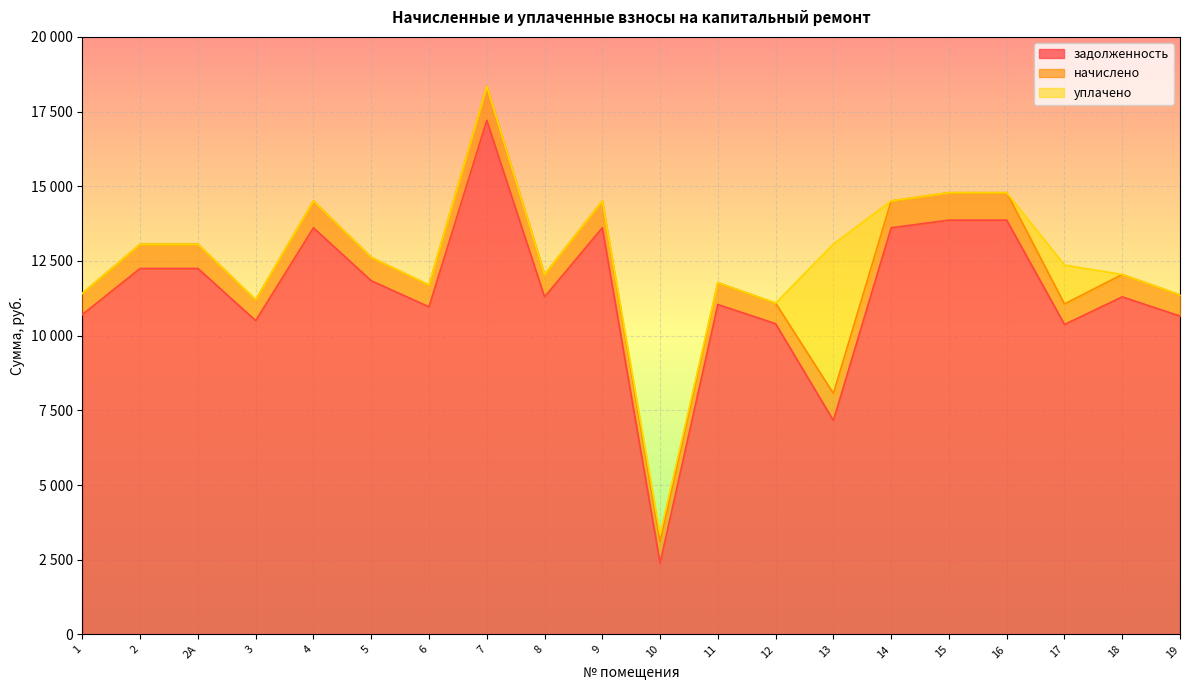

Is it true that начислено equals 1015.7 at 17?

False